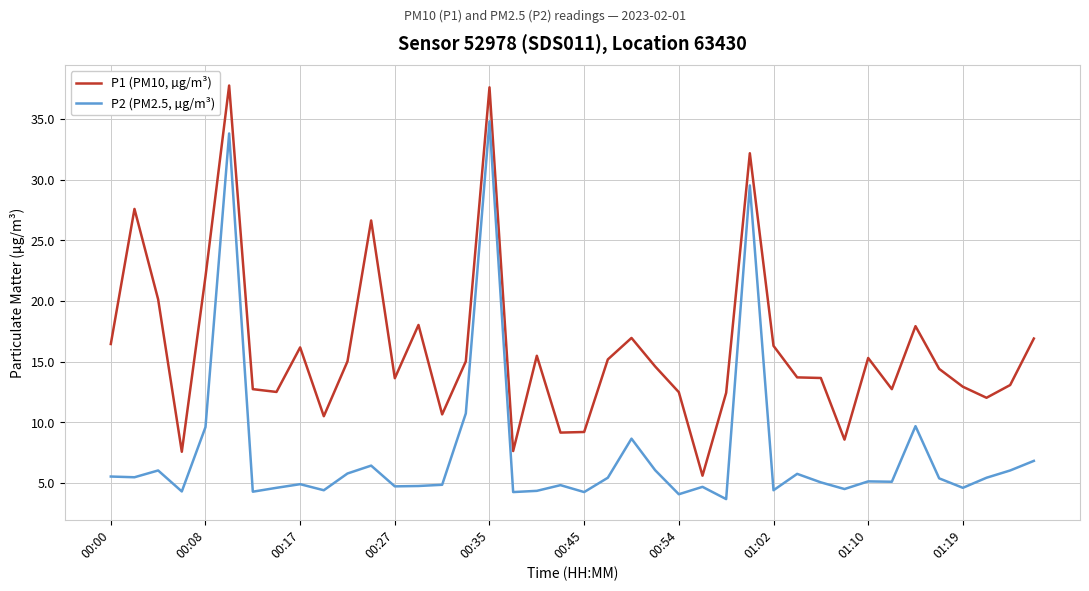

True or false: P2 (PM2.5, µg/m³) and P1 (PM10, µg/m³) intersect in this chart.

False